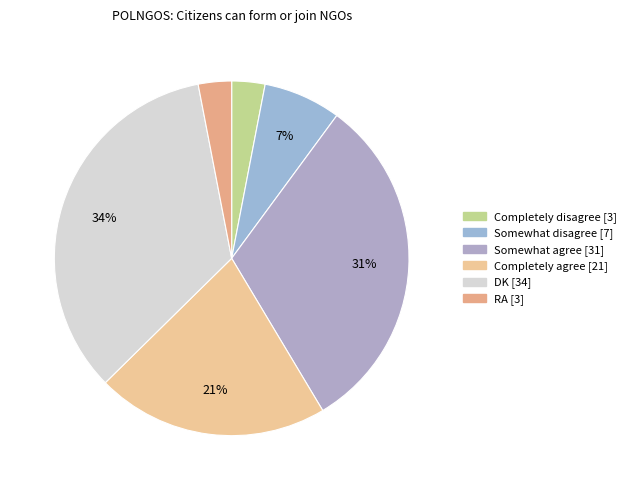

Rank the categories by value from lowest to highest.

Completely disagree, RA, Somewhat disagree, Completely agree, Somewhat agree, DK